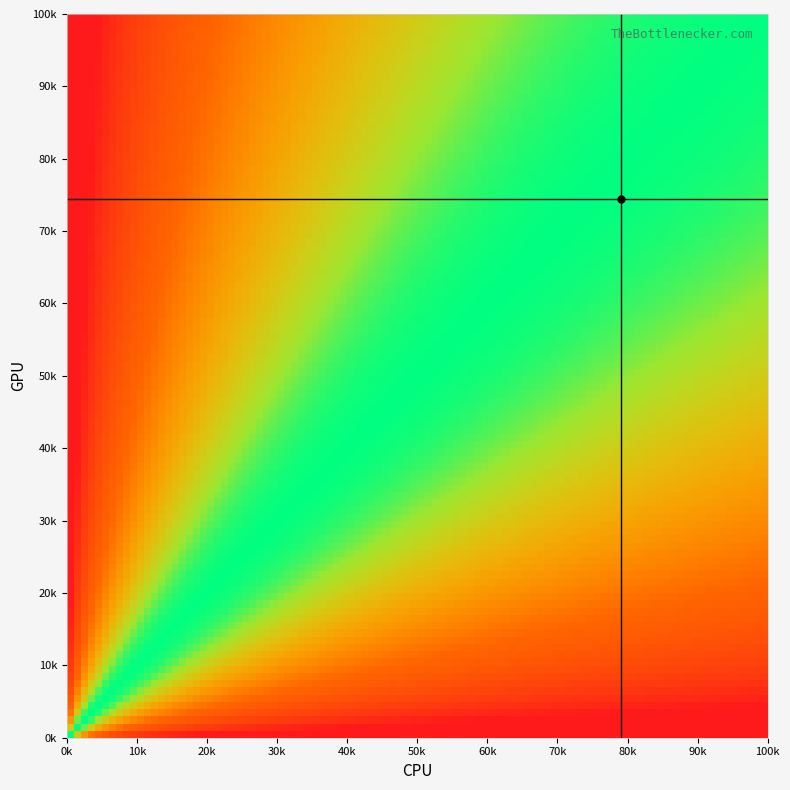

Which series has the largest range (max minus min)?

CPU marker